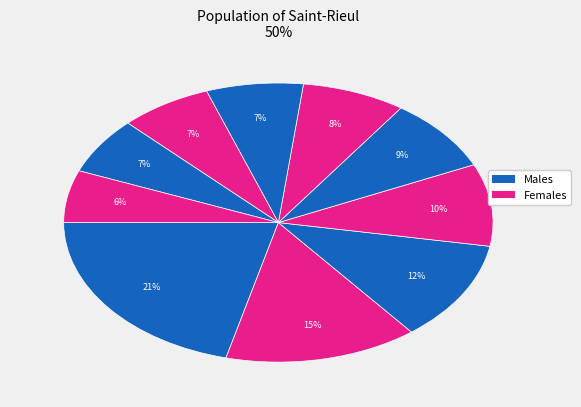

How many slices are in this pie chart?

10